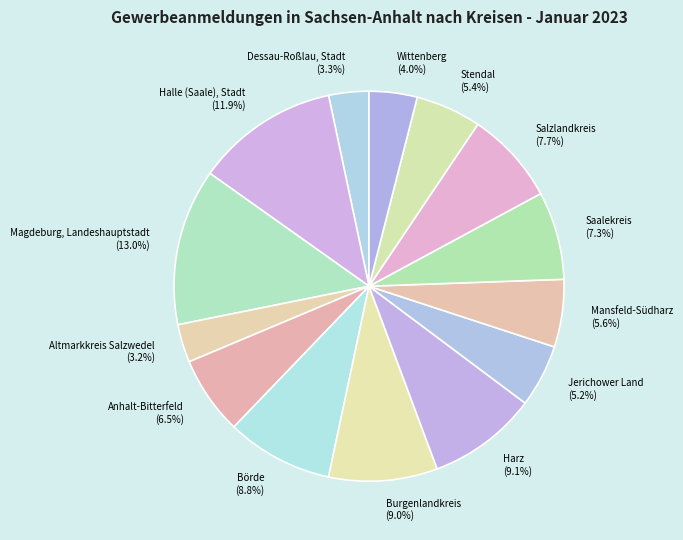

Does Stendal (5.4%) account for over 50% of the chart?

No